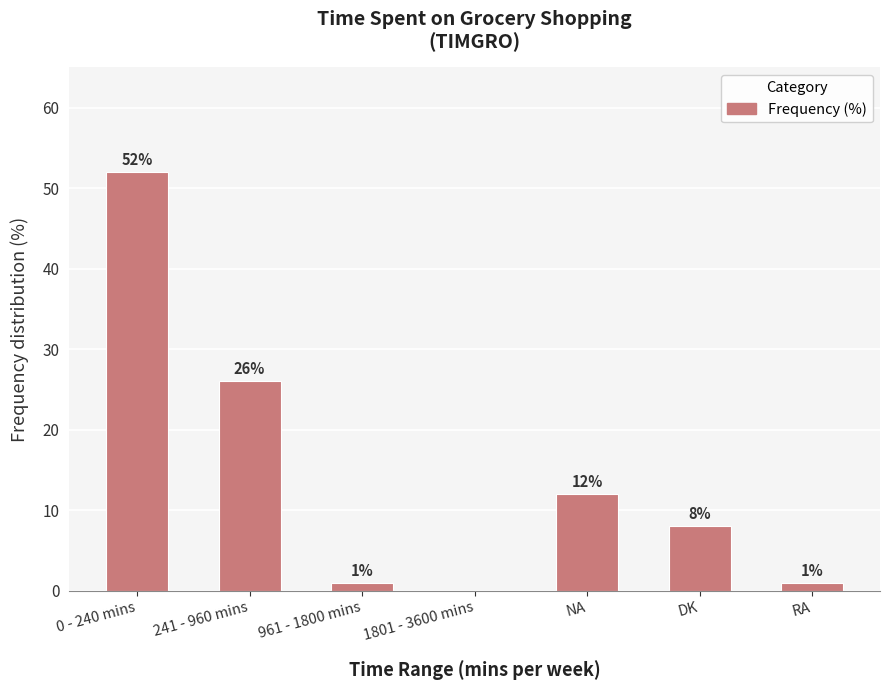

At which category does the chart reach its peak across all series?

0 - 240 mins